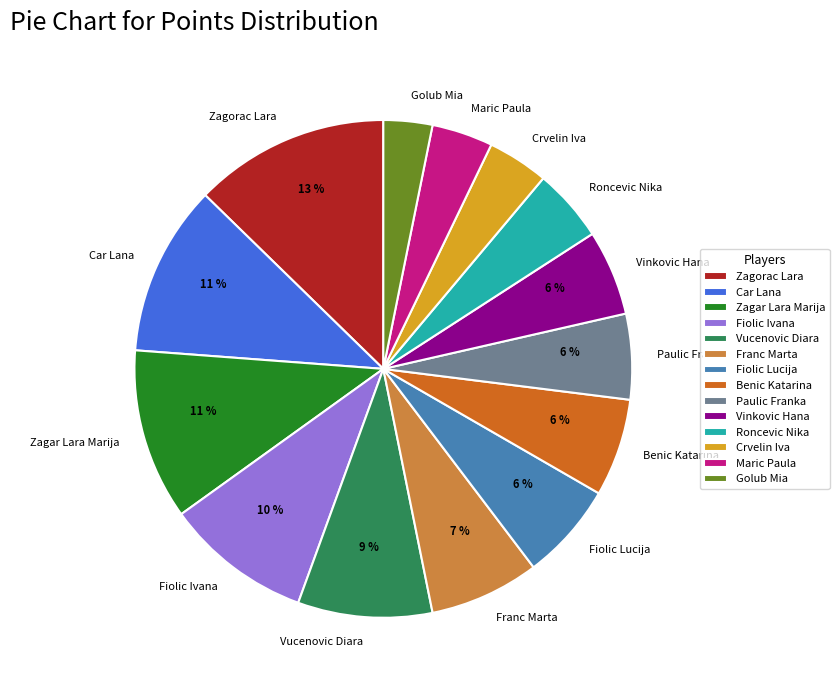

True or false: Car Lana accounts for 20% of the total.

False